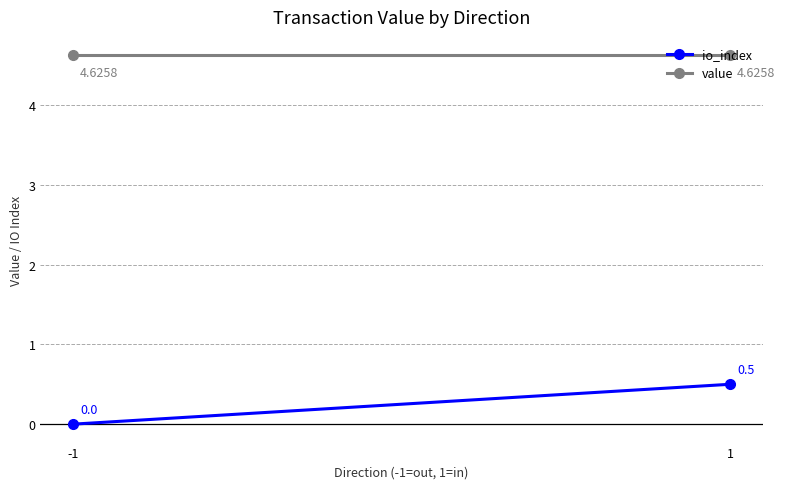

What is the total value across all series at 1?

5.1